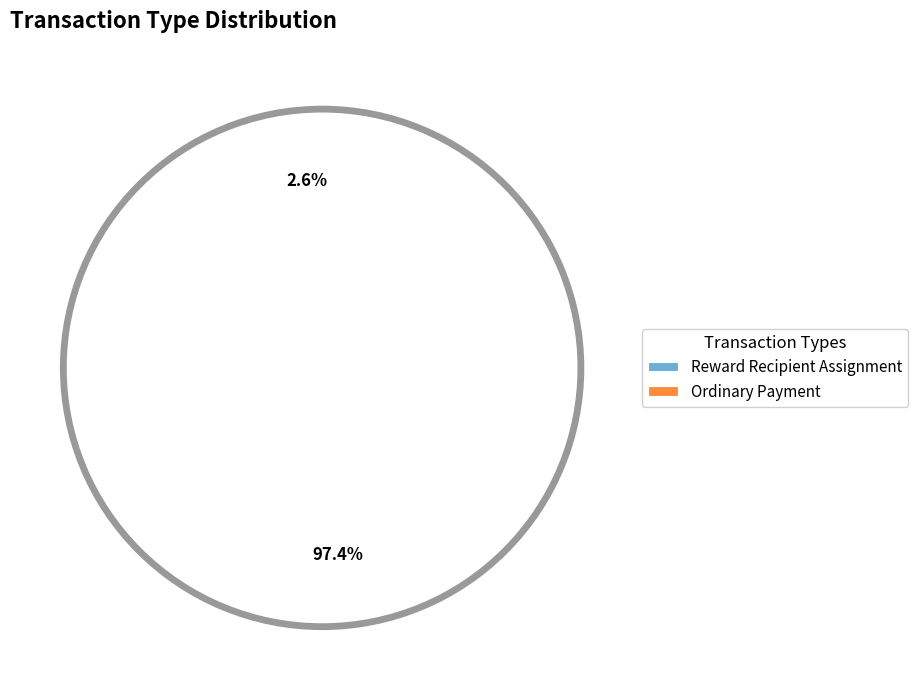

Which category accounts for the majority?

Ordinary Payment